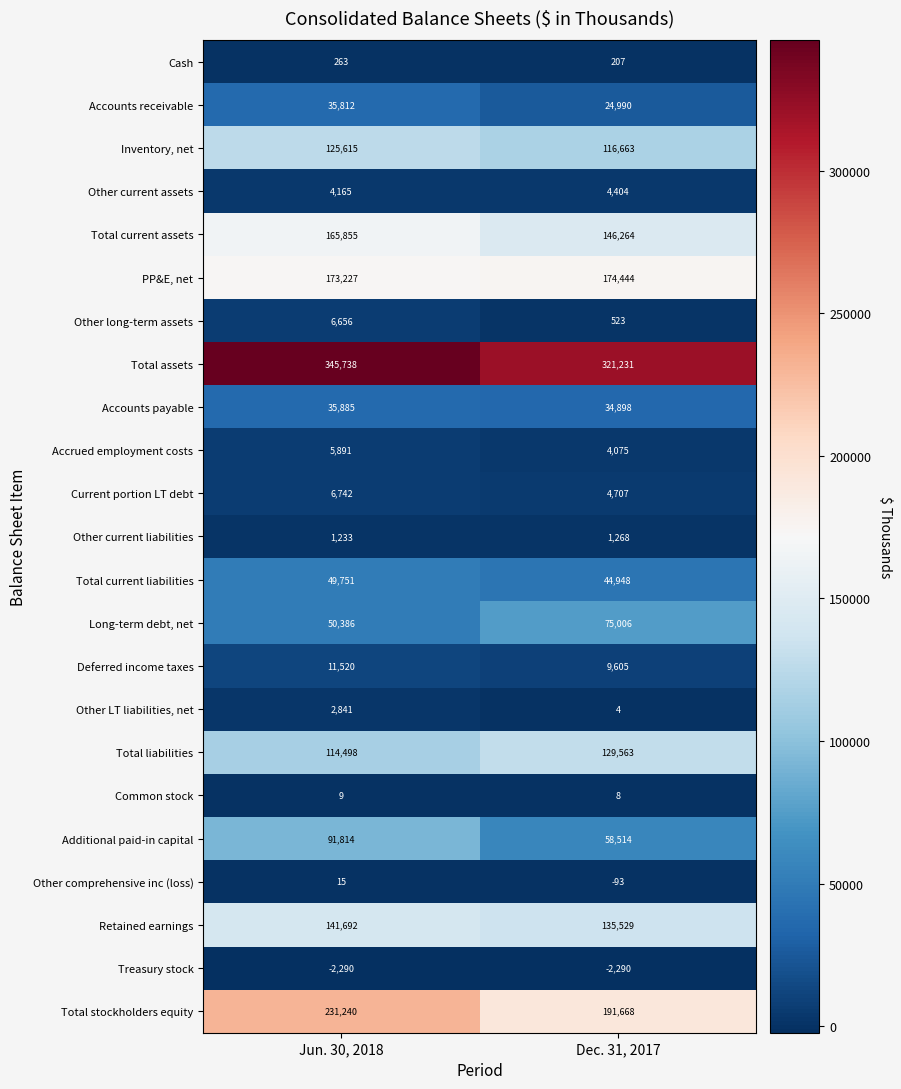

Count the number of data series in this chart.

23